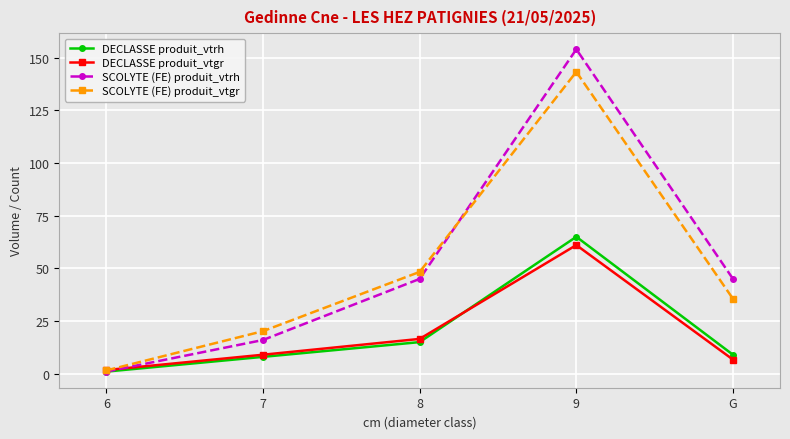

What is the difference between the highest and lowest values at 9?

92.9